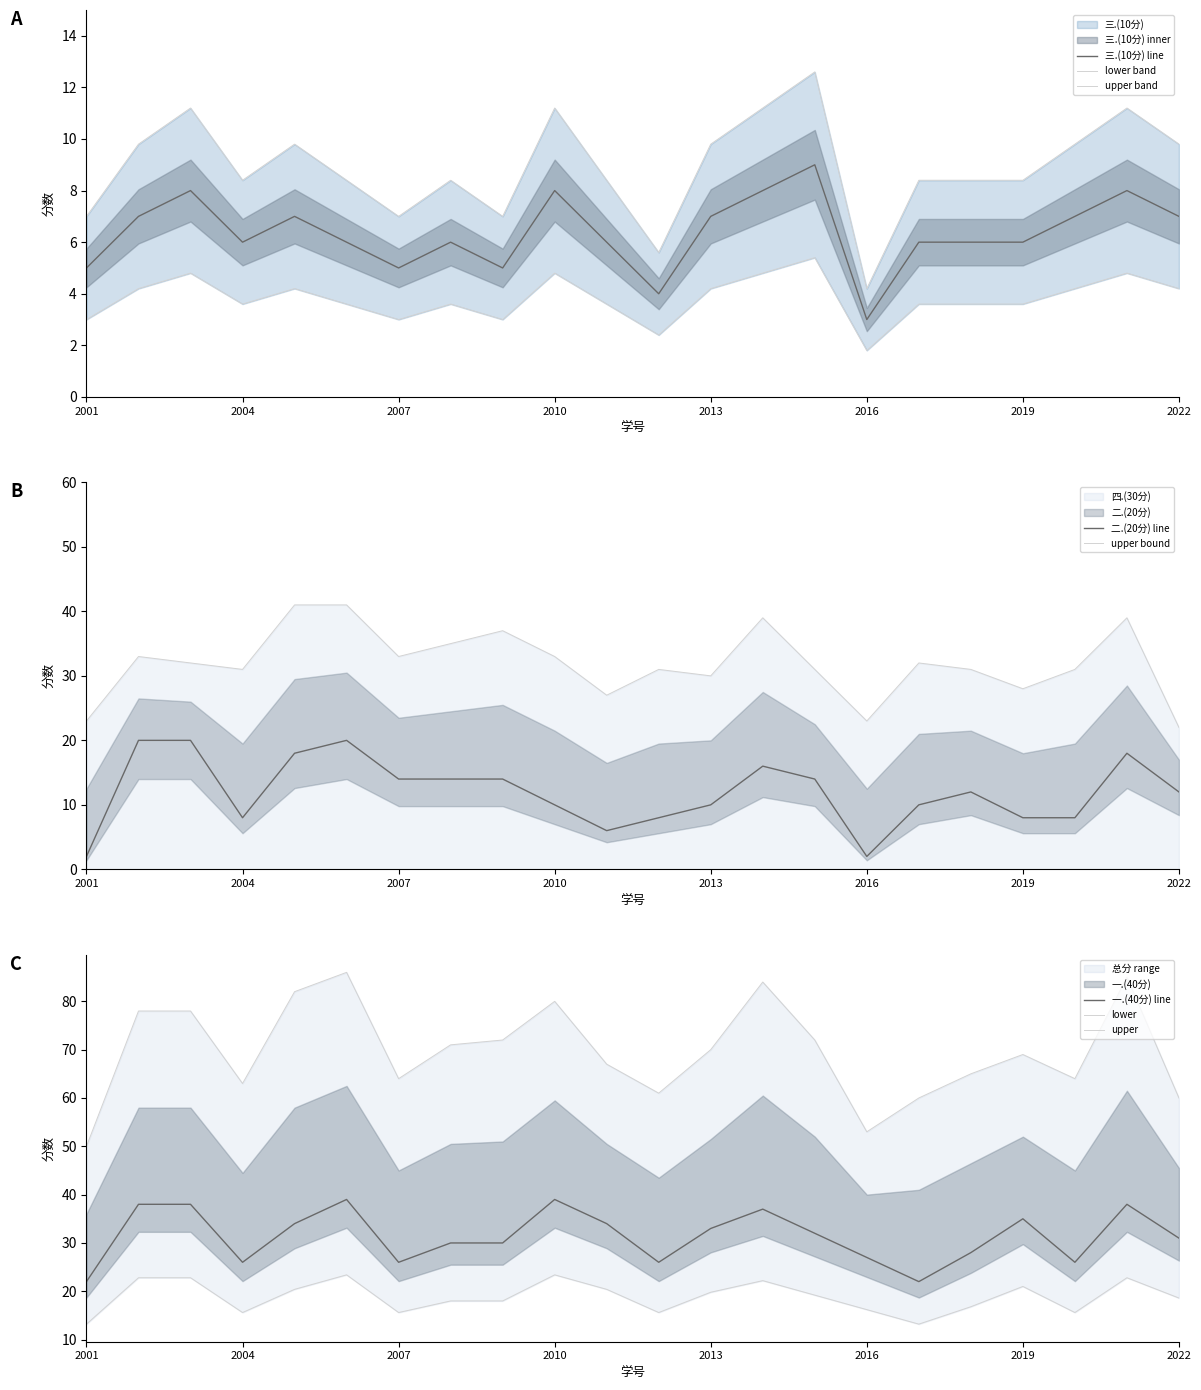

What is the value of the 三.(10分) point at the 17th from the left?

8.4